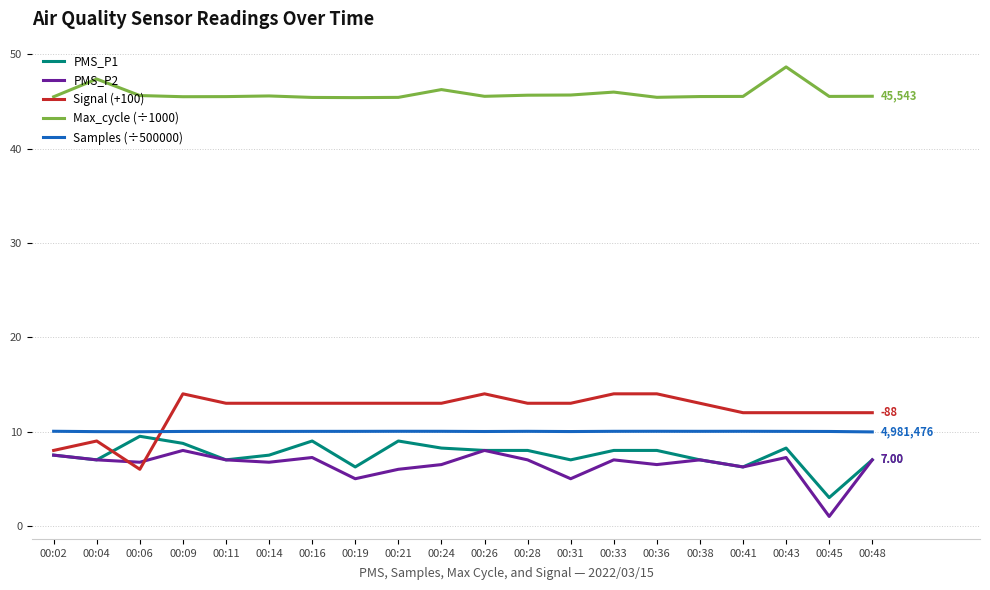

Which category has the lowest value across all series?

00:45